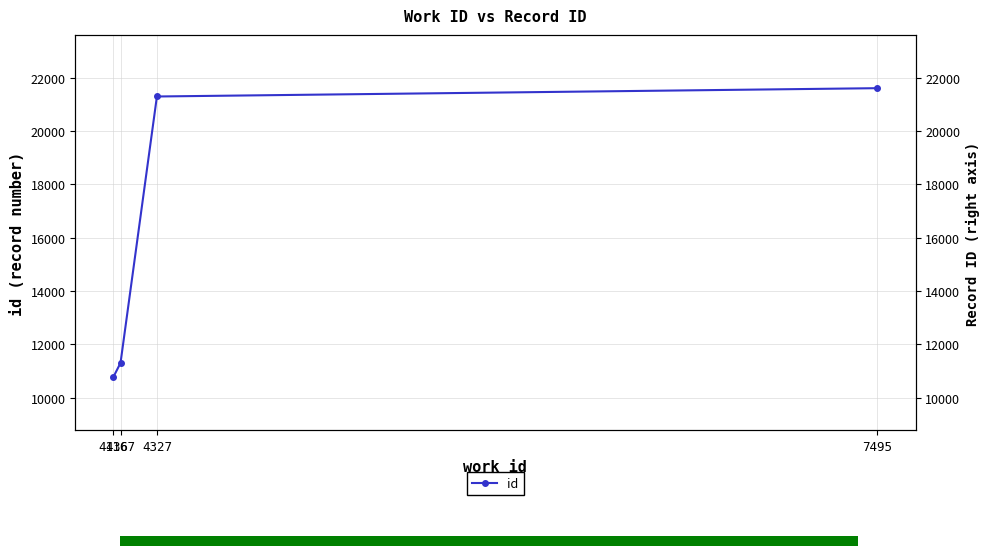

The value at 4327 is 21302. True or false?

True